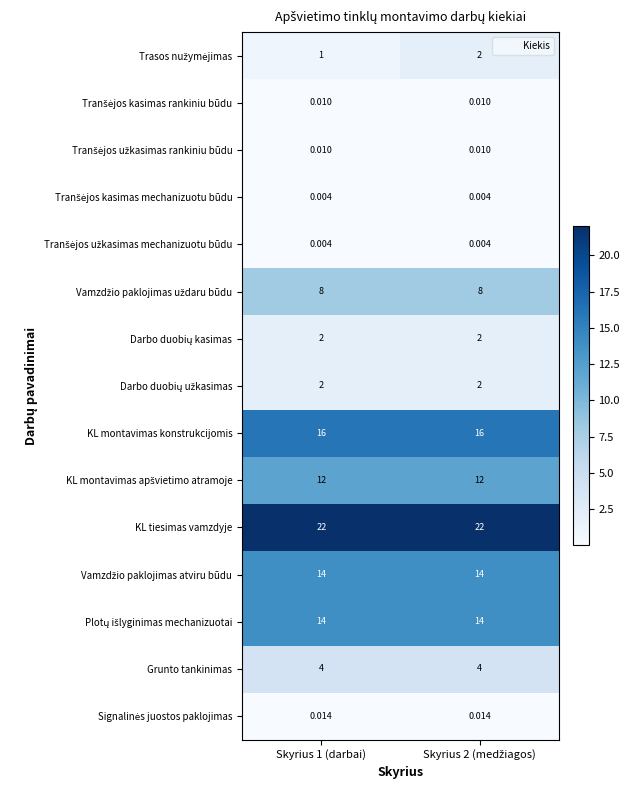

Which series has the largest total across all categories?

KL tiesimas vamzdyje